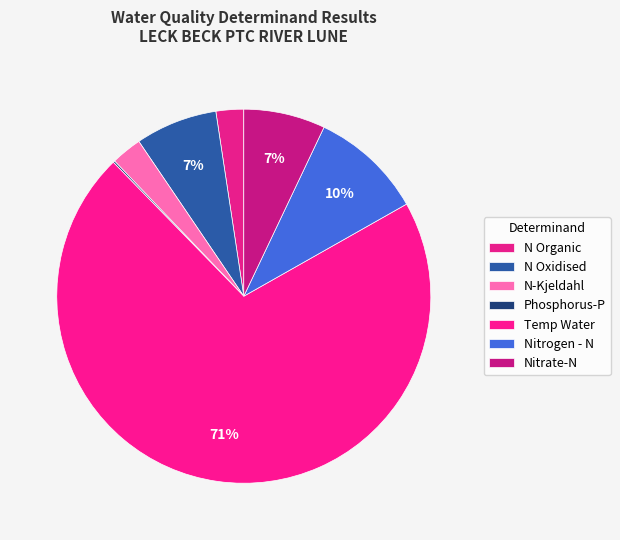

Which category has the biggest portion of the pie?

Temp Water